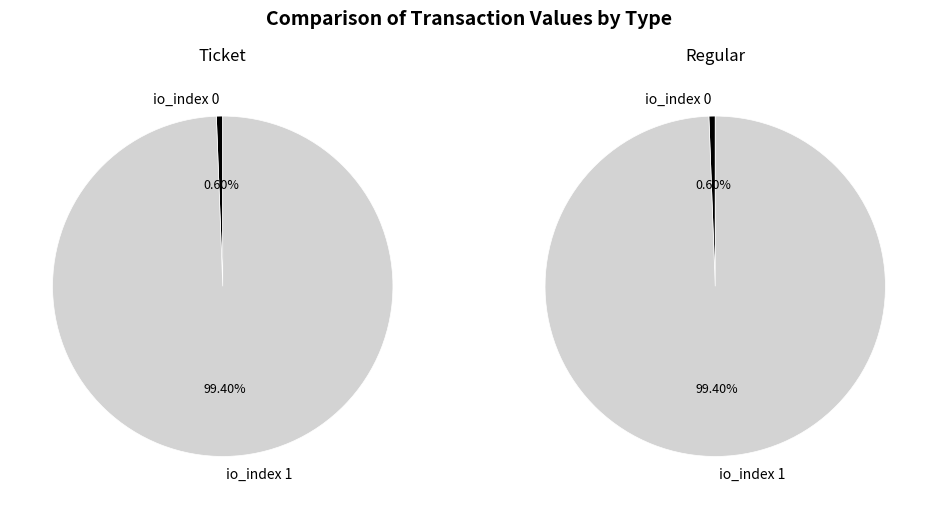

Is it true that io_index 1 is 89% of the pie?

False